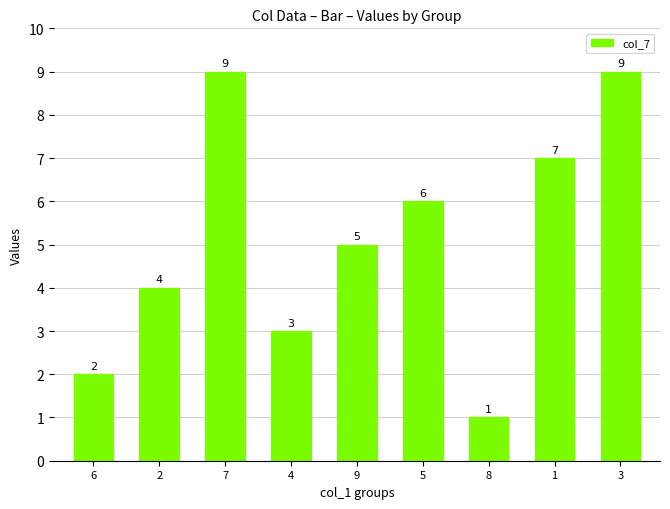

Read the value at 4.

3